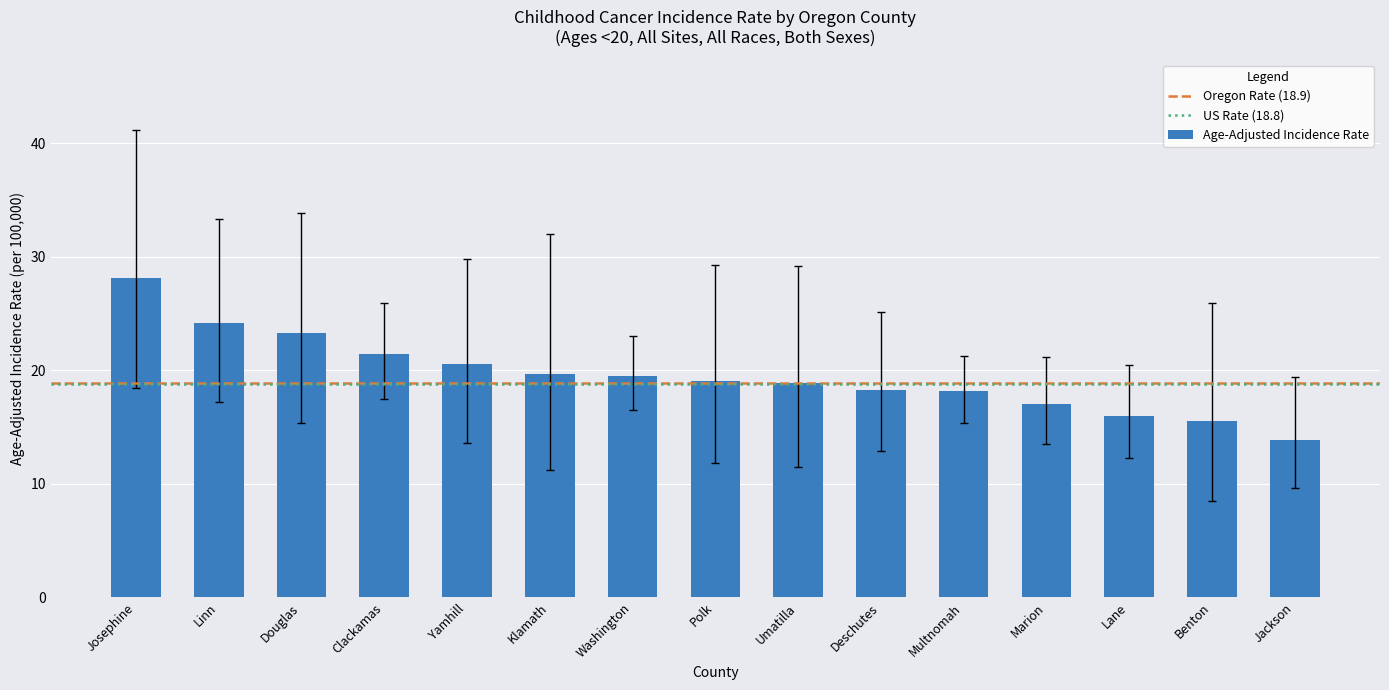

The chart shows a value of 29.6 at Umatilla. True or false?

False